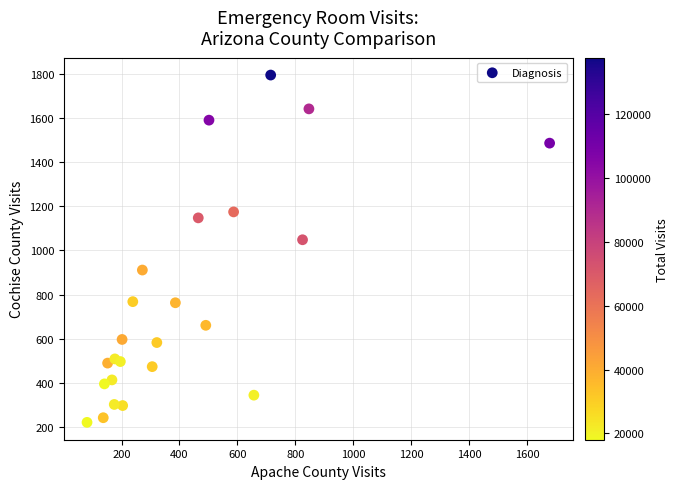

What is the range of X values (max minus min)?

1597